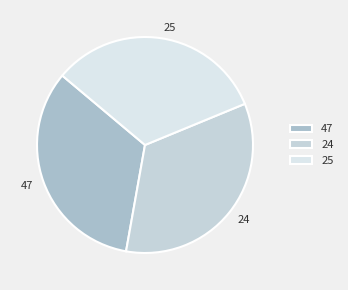

The 24 slice represents 34% of the pie. True or false?

True